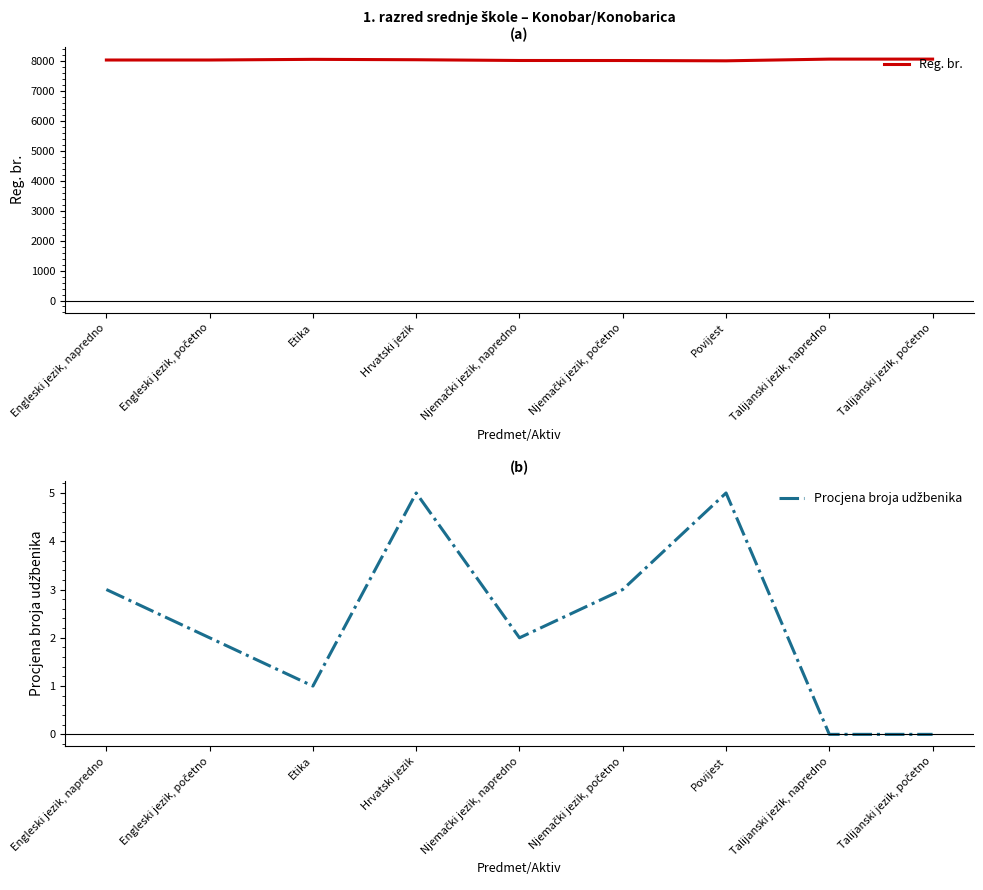

What is the difference between the second highest and minimum values in the Procjena broja udžbenika series?

5